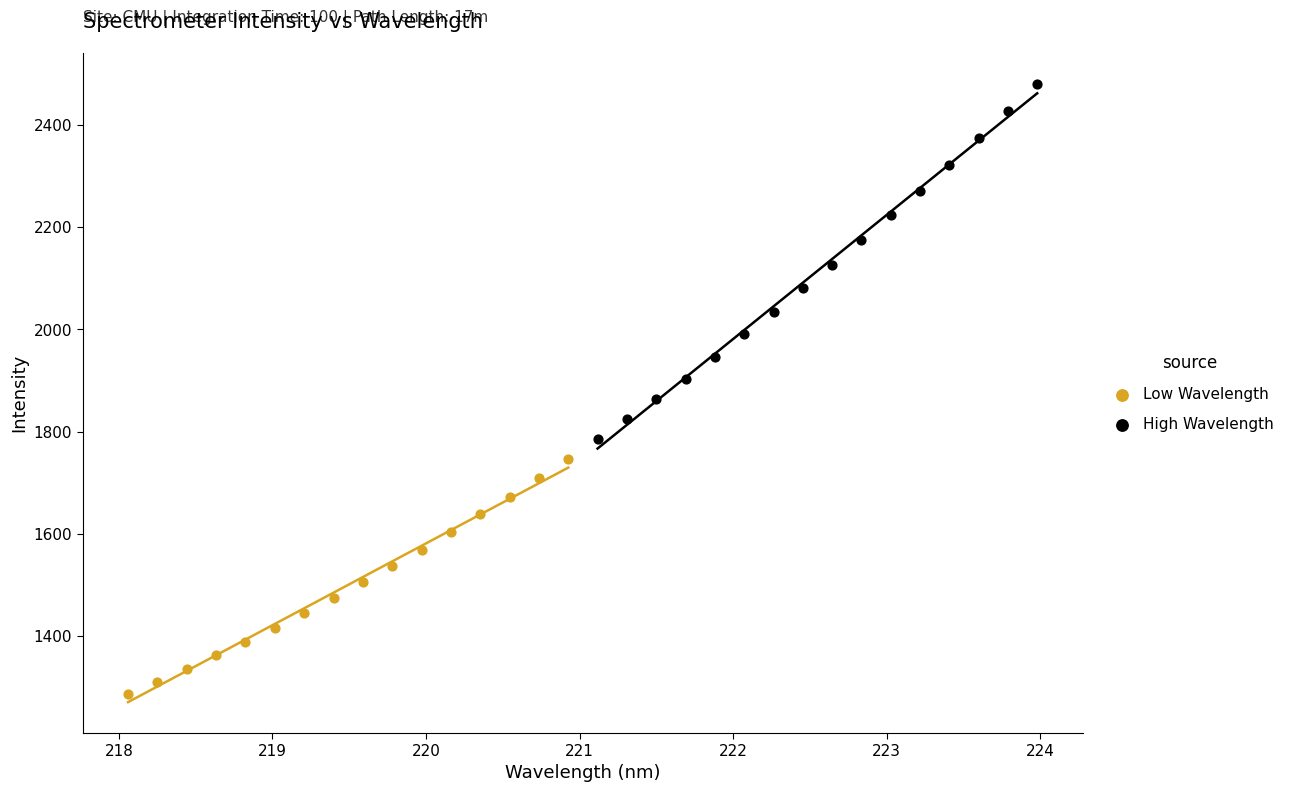

What are all the series names shown in the legend?

Low Wavelength, High Wavelength